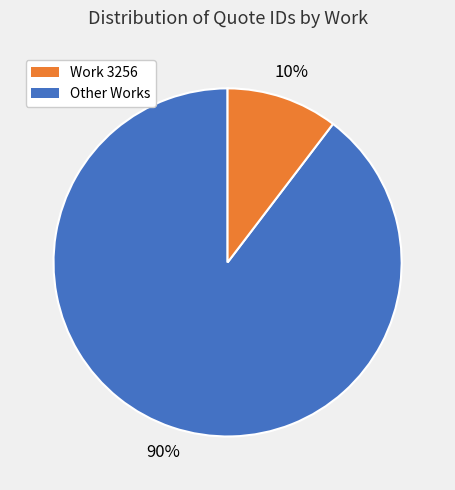

Is there a majority slice in this chart?

Yes